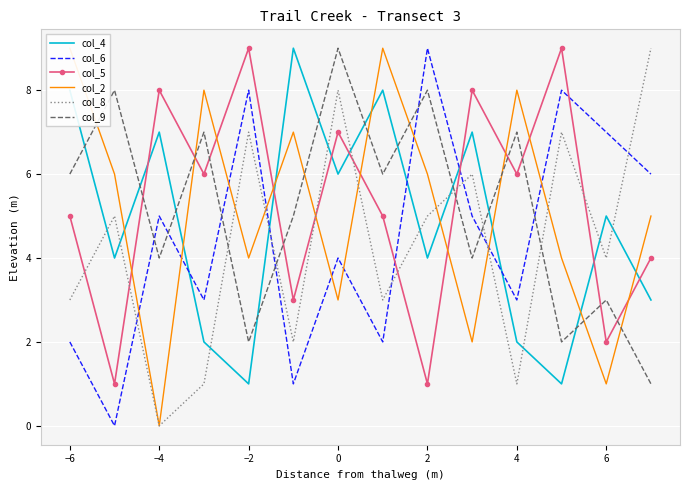

At which label is col_6 closest to 4?

0